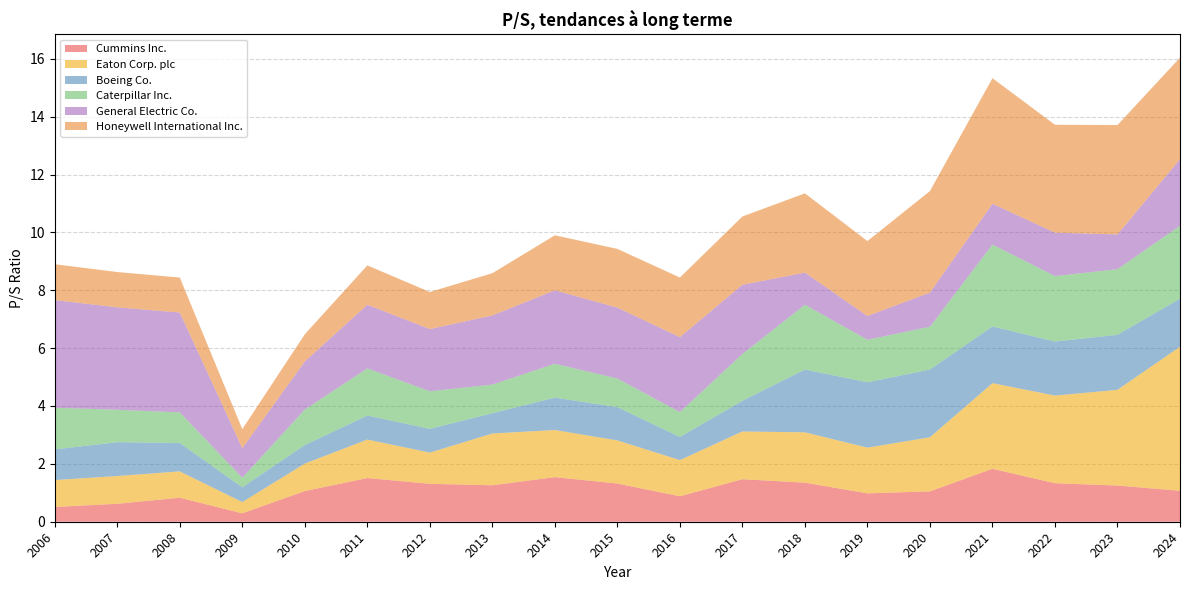

Reading left to right, extract all data points from this chart.

Cummins Inc.: 0.5	0.6	0.8	0.3	1.1	1.5	1.3	1.3	1.5	1.3	0.9	1.5	1.4	1.0	1.1	1.8	1.3	1.2	1.1
Eaton Corp. plc: 0.9	1.0	0.9	0.4	0.9	1.3	1.1	1.8	1.6	1.5	1.2	1.6	1.7	1.6	1.9	3.0	3.0	3.3	5.0
Boeing Co.: 1.1	1.2	1.0	0.5	0.6	0.8	0.8	0.7	1.1	1.1	0.8	1.1	2.2	2.3	2.3	2.0	1.9	1.9	1.7
Caterpillar Inc.: 1.4	1.1	1.1	0.3	1.2	1.6	1.3	1.0	1.2	1.0	0.9	1.6	2.2	1.5	1.5	2.8	2.3	2.3	2.5
General Electric Co.: 3.7	3.5	3.5	1.0	1.7	2.2	2.1	2.4	2.5	2.5	2.6	2.4	1.1	0.8	1.2	1.4	1.5	1.2	2.3
Honeywell International Inc.: 1.2	1.2	1.2	0.7	0.9	1.4	1.3	1.5	1.9	2.0	2.1	2.4	2.7	2.6	3.5	4.3	3.7	3.8	3.5